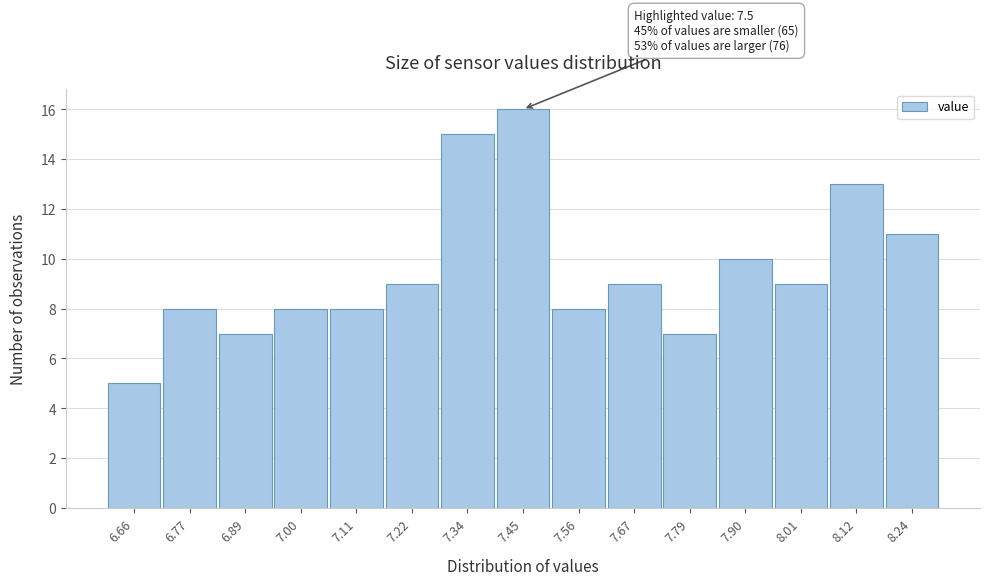

Reading left to right, transcribe all the data shown in this chart.

6.66=5	6.77=8	6.89=7	7.00=8	7.11=8	7.22=9	7.34=15	7.45=16	7.56=8	7.67=9	7.79=7	7.90=10	8.01=9	8.12=13	8.24=11